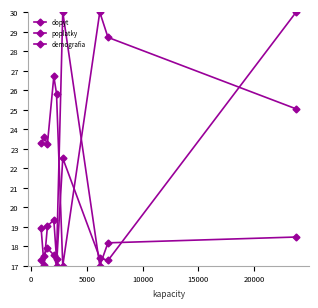

How many interior local valleys does the demografia series have?

2